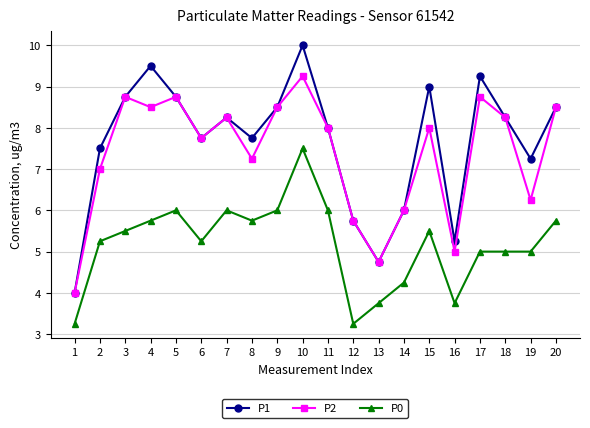

At which category does P1 reach its first local peak?

4